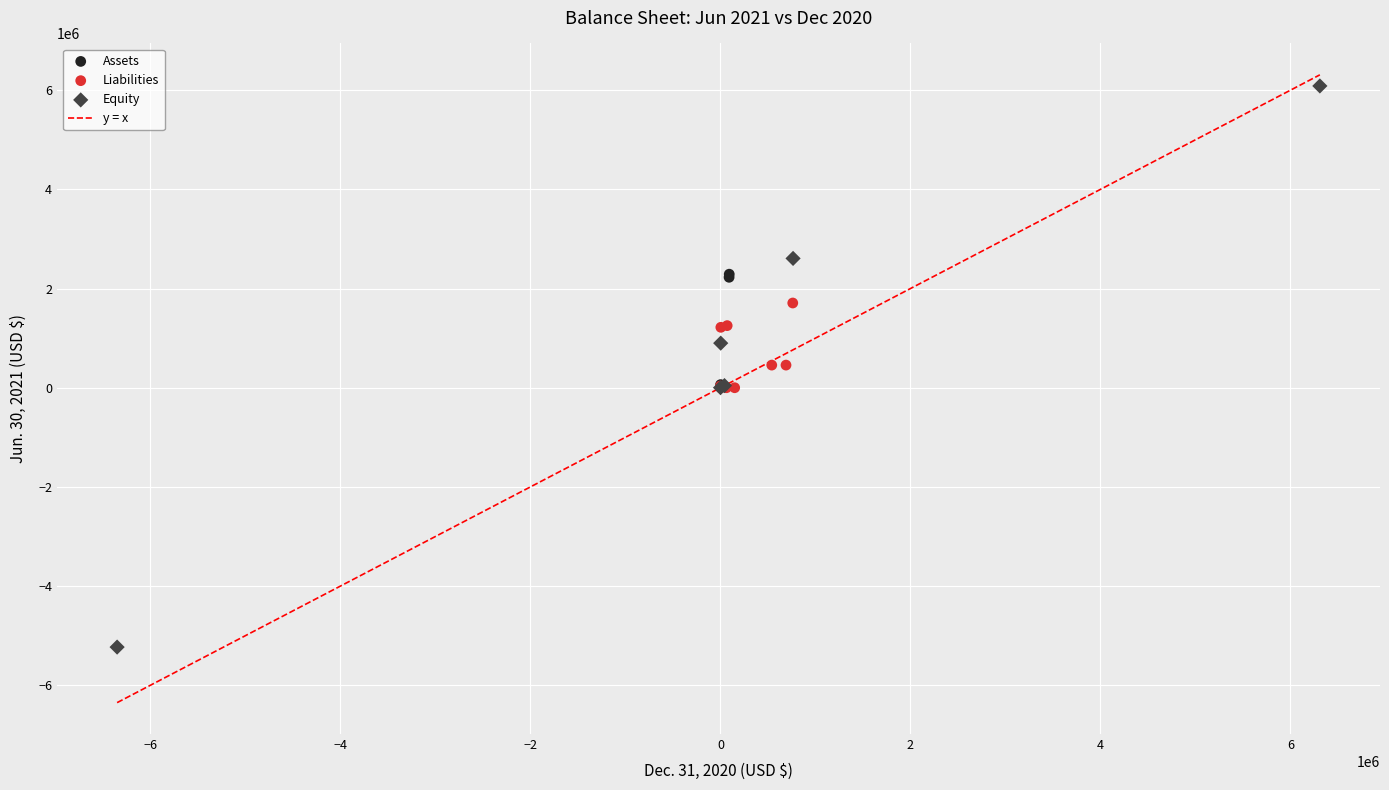

Which series reaches the maximum Y coordinate?

Equity